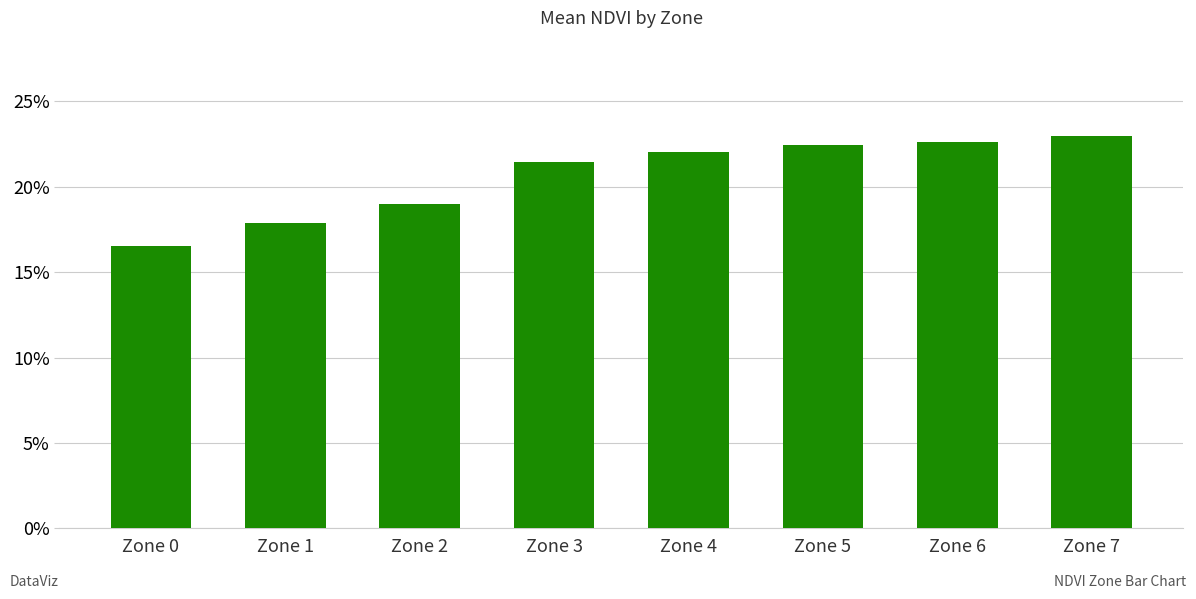

Does the chart contain any negative values?

No